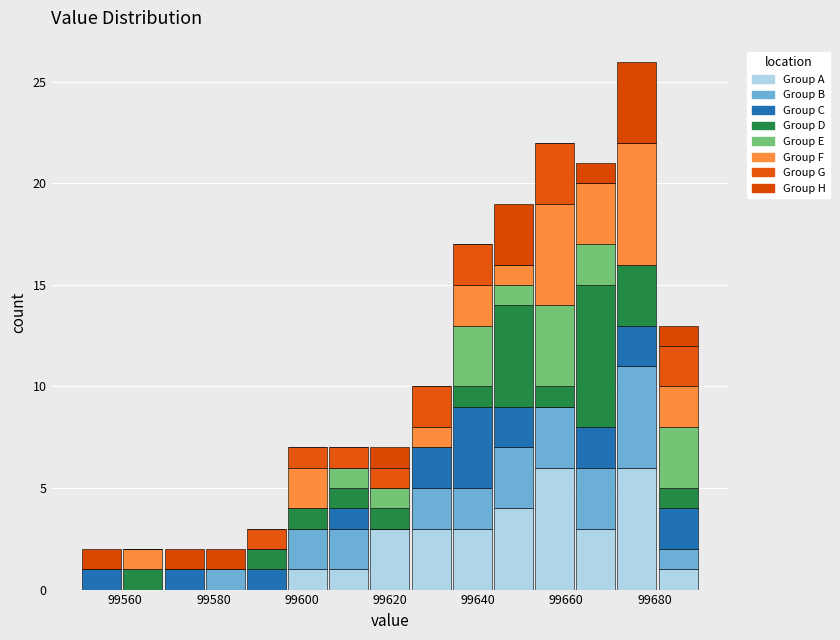

What is the total height of the stacked bar covering 99568 to 99578 on the x-axis? Neither the bar edges nor the heights are printed on the chart, so give them approximately, as read against the axes.

2